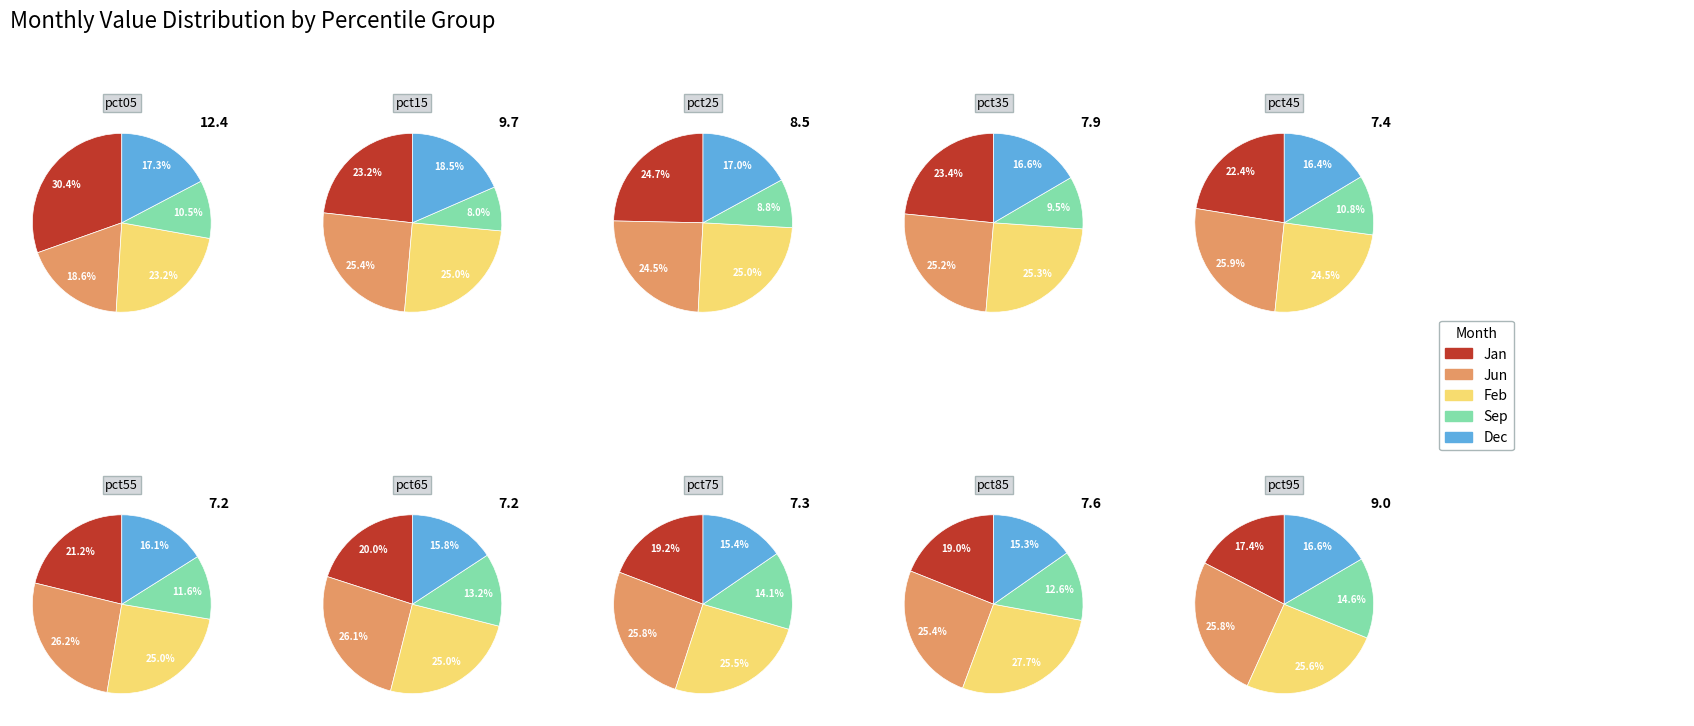

Does pct95 represent more than half of the total?

No